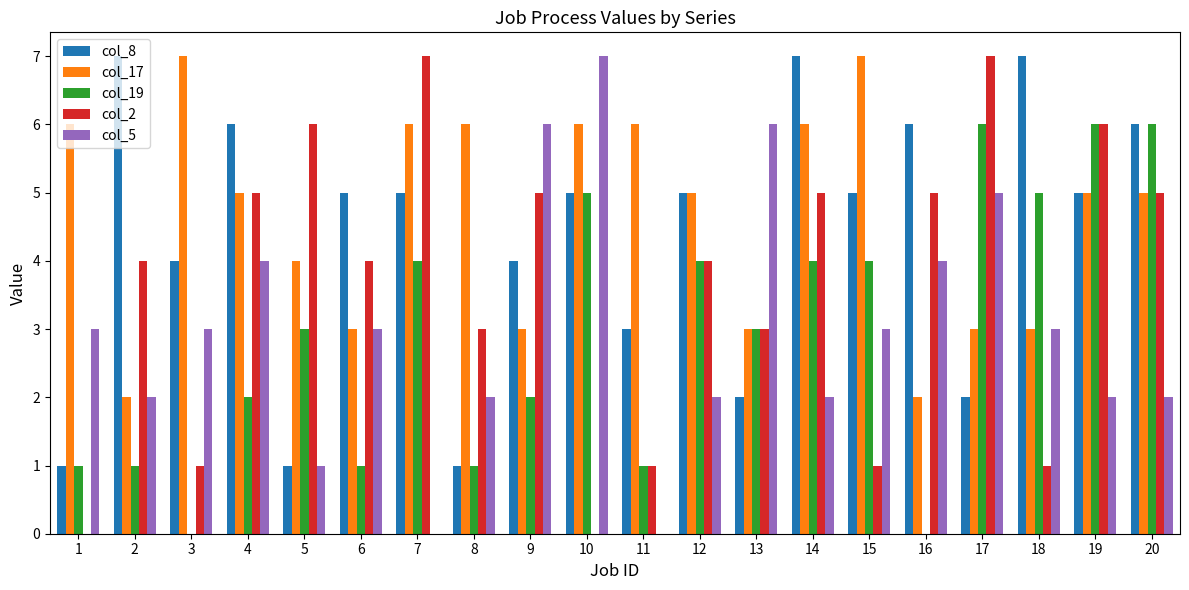

What is the sum of the col_2 values at 6 and 16?

9